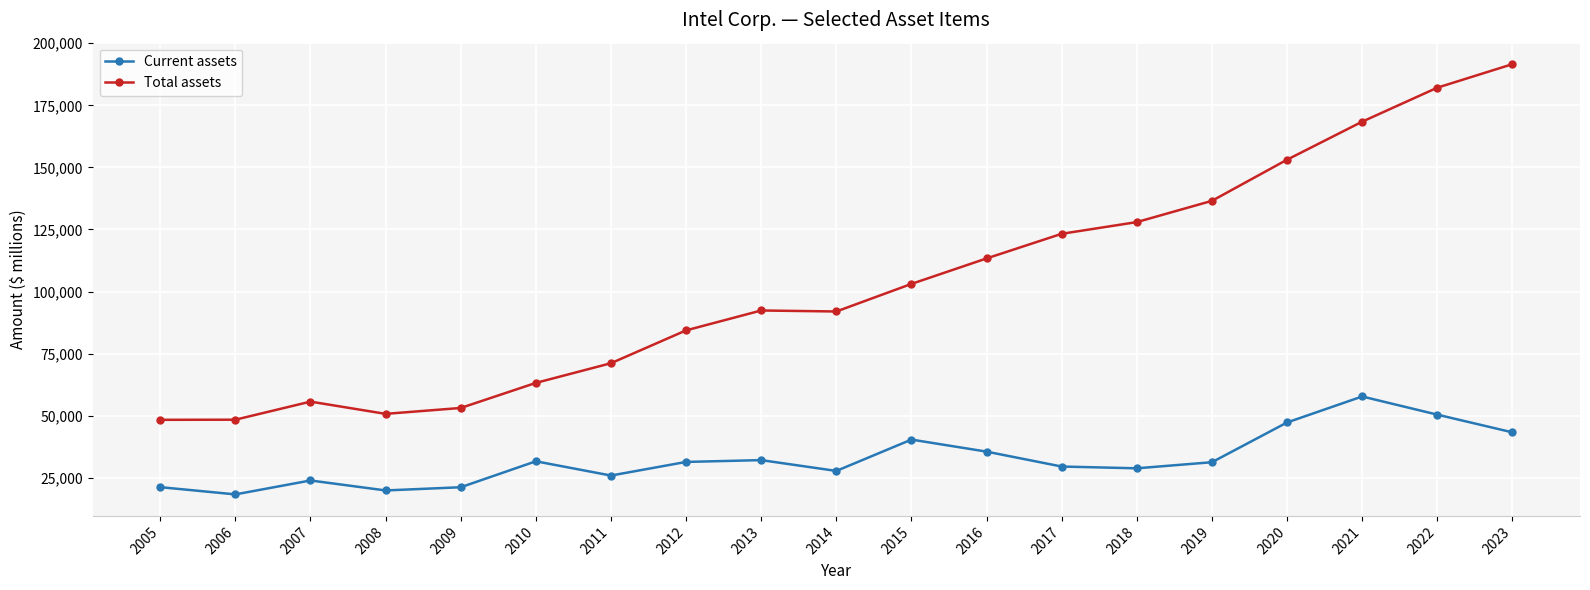

Does the chart have visible grid lines?

Yes